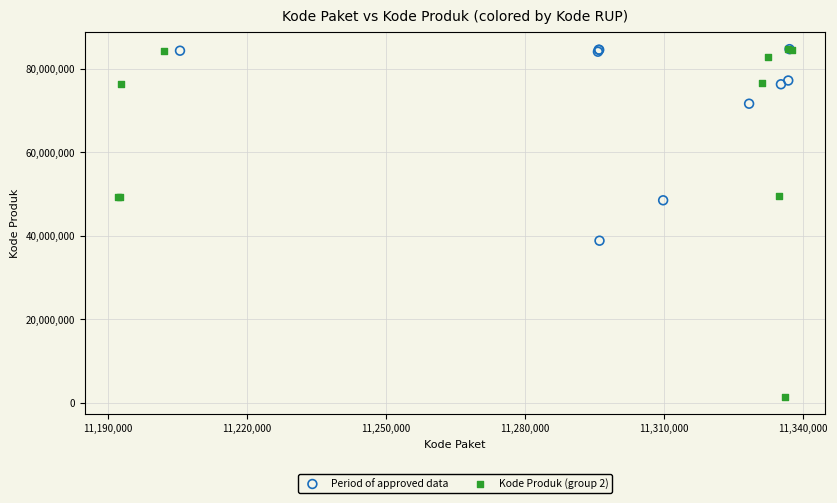

What are all the series names shown in the legend?

Period of approved data, Kode Produk (group 2)